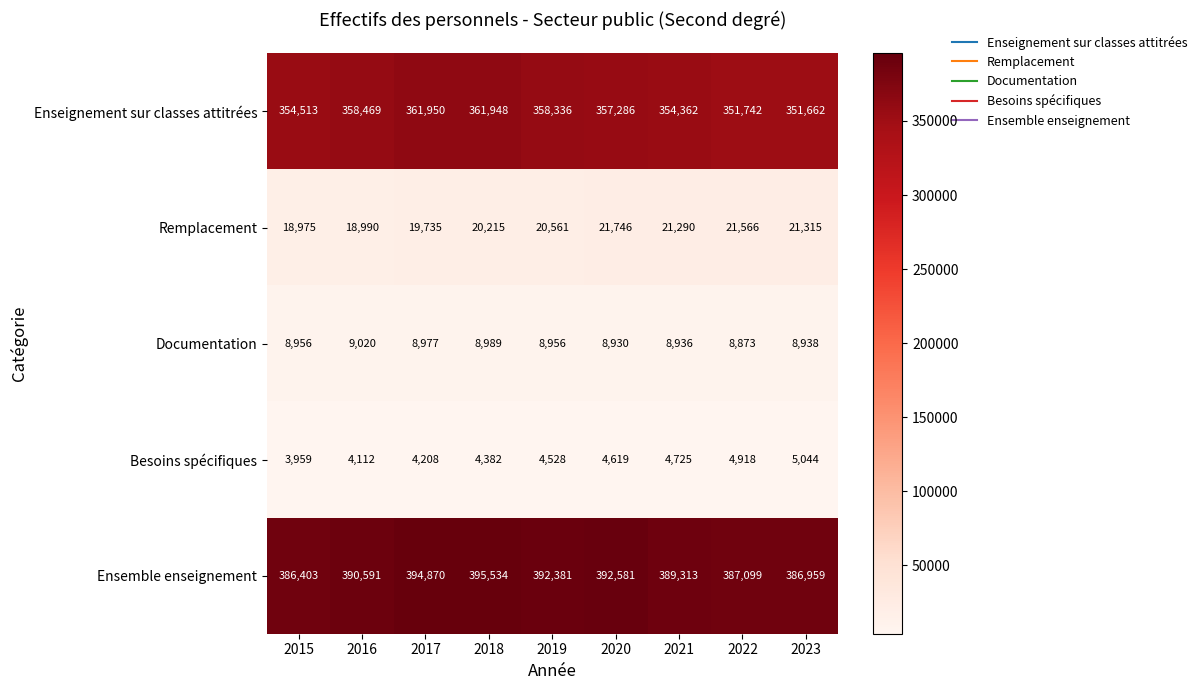

Is it true that Documentation equals 12844 at 2017?

False